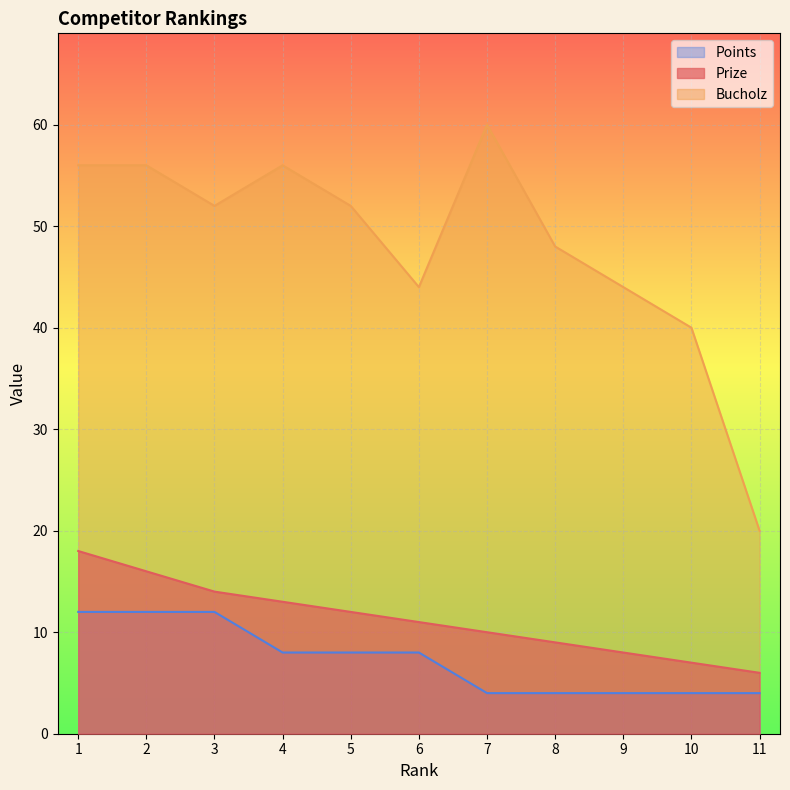

What is the sum of the Bucholz values at 7 and 9?

104